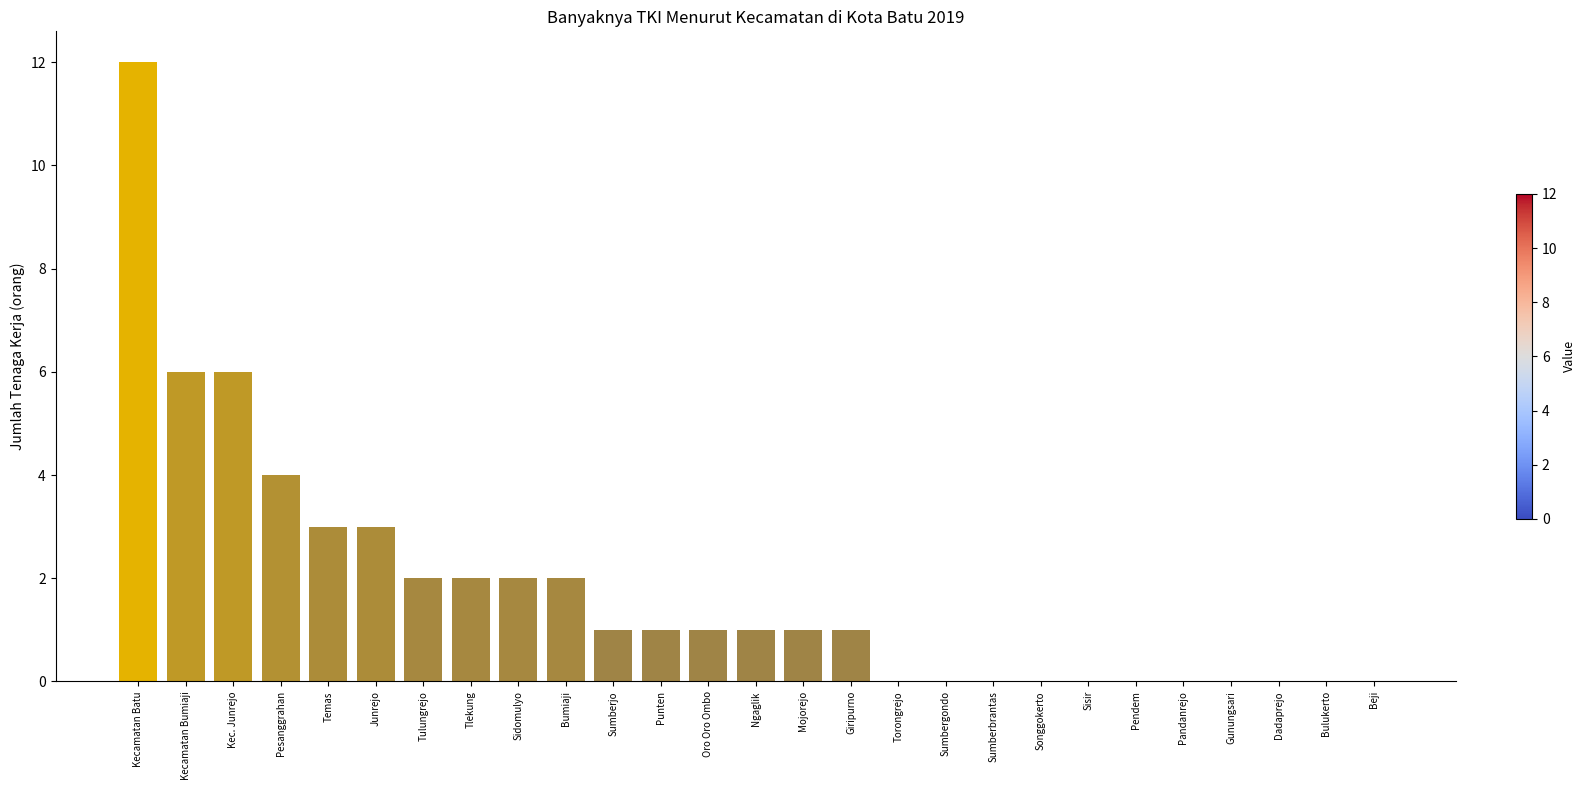

Reading left to right, what are all the values shown in this chart?

12	6	6	4	3	3	2	2	2	2	1	1	1	1	1	1	0	0	0	0	0	0	0	0	0	0	0